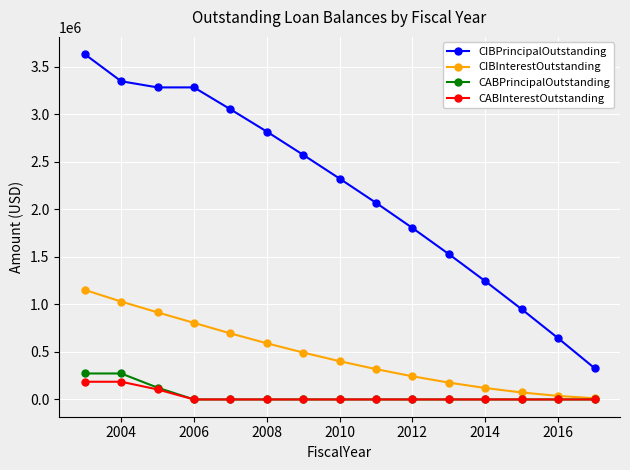

What is the average value of the CABInterestOutstanding series?

31900.5